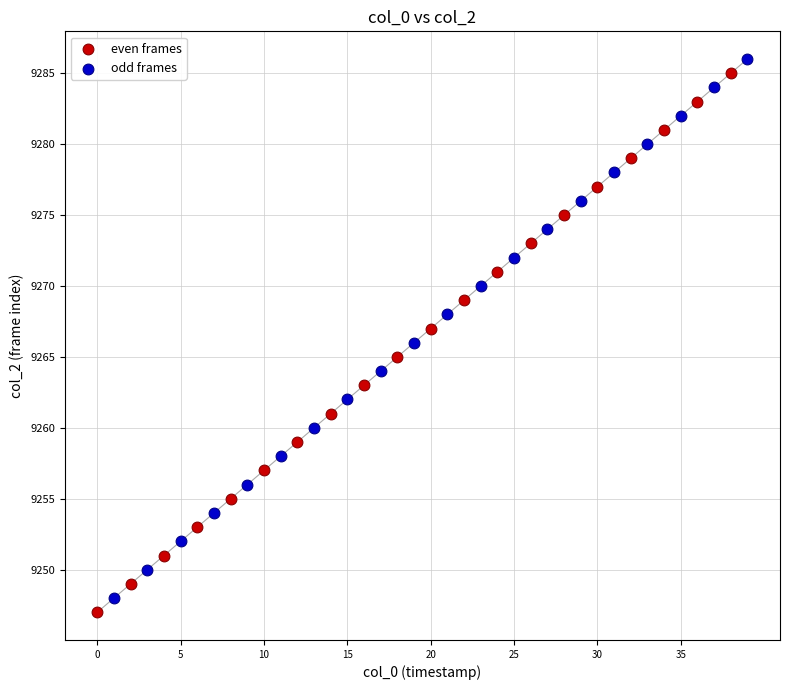

Which series reaches the maximum Y coordinate?

odd frames